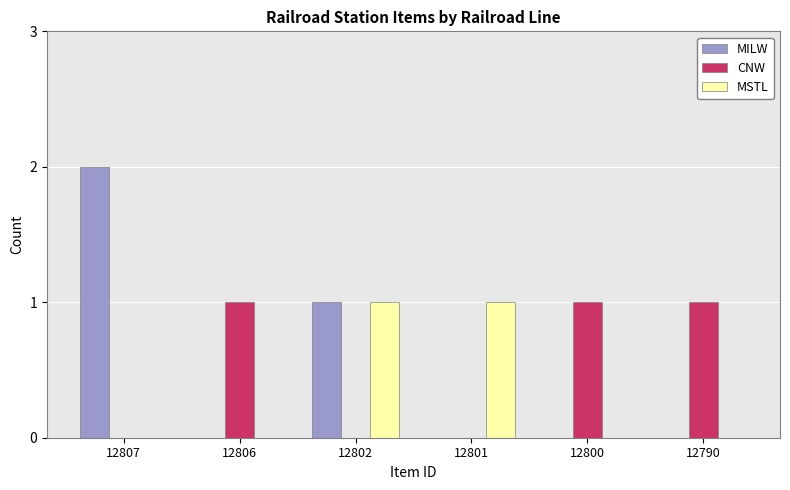

How many series are shown in this chart?

3